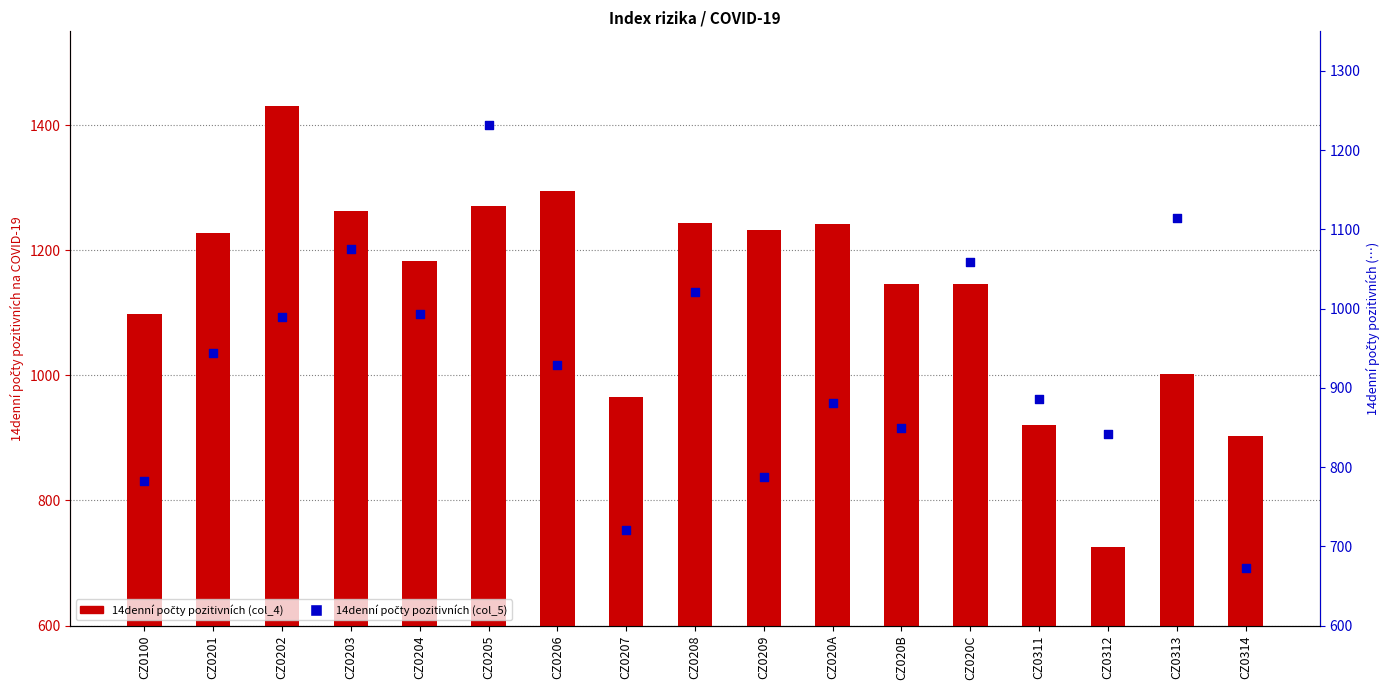

Which series reaches the maximum Y coordinate?

14denní počty pozitivních (col_4)